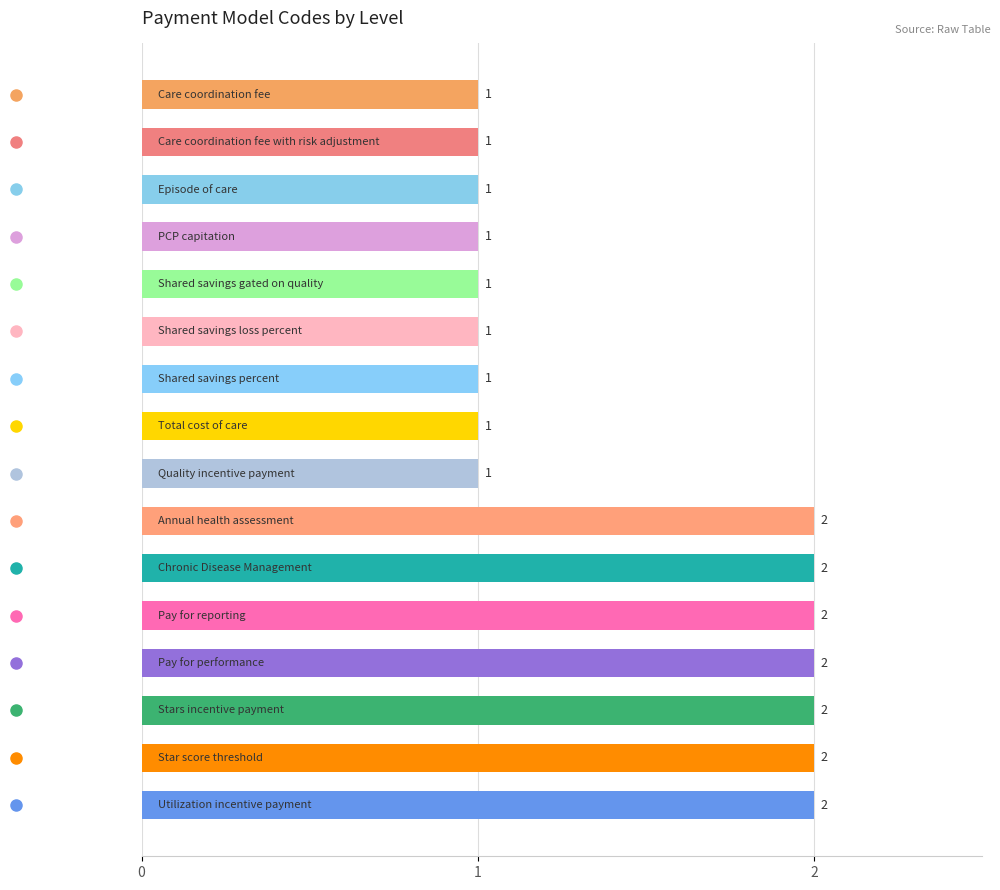

What is the maximum value shown in the chart?

2